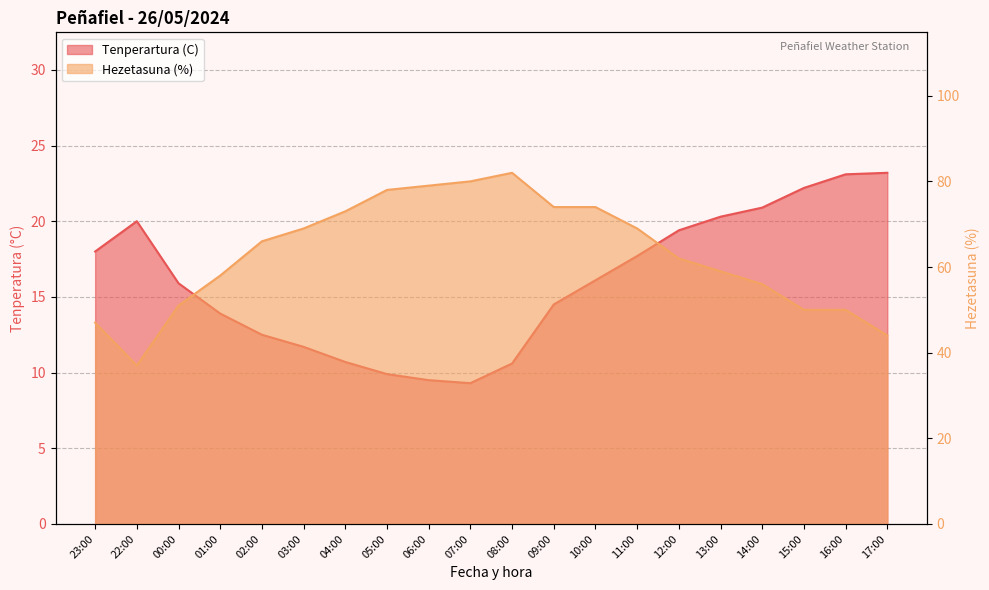

Rank the categories by Tenperartura (C) value from lowest to highest.

07:00, 06:00, 05:00, 08:00, 04:00, 03:00, 02:00, 01:00, 09:00, 00:00, 10:00, 11:00, 23:00, 12:00, 22:00, 13:00, 14:00, 15:00, 16:00, 17:00